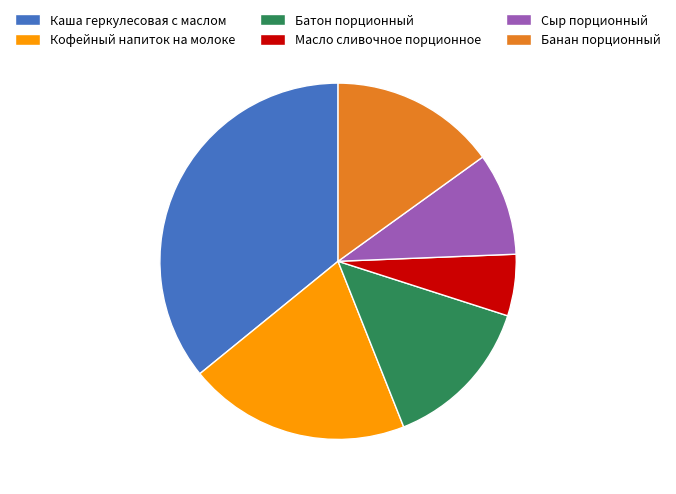

How many slices are in this pie chart?

6